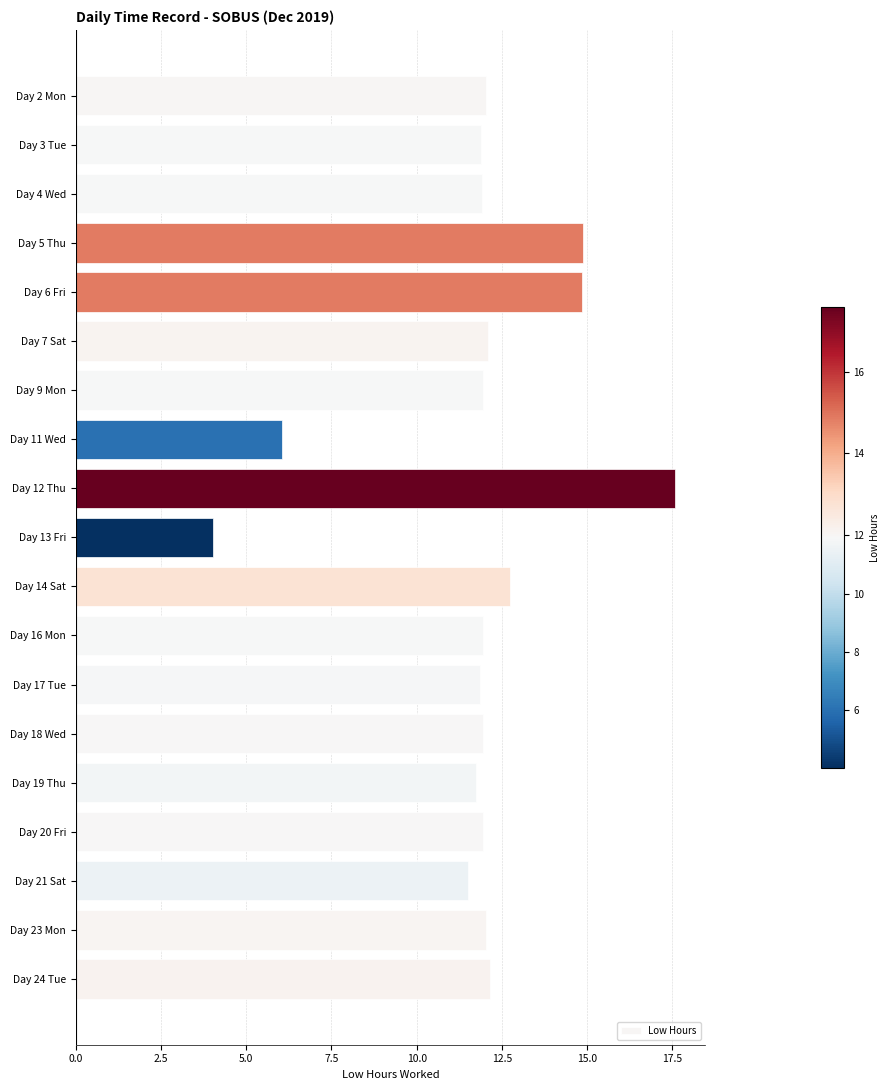

What is the greatest value displayed?

17.6